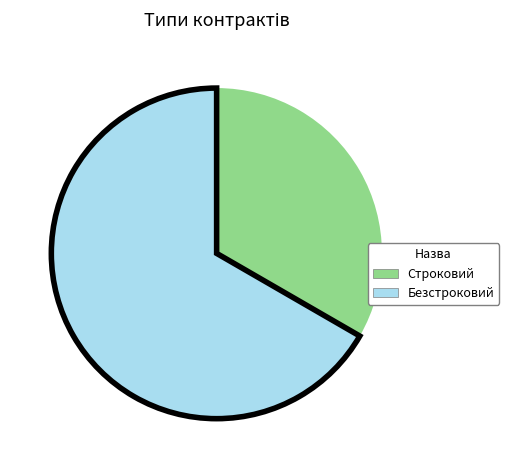

Combined, do Строковий and Безстроковий account for over 50%?

Yes